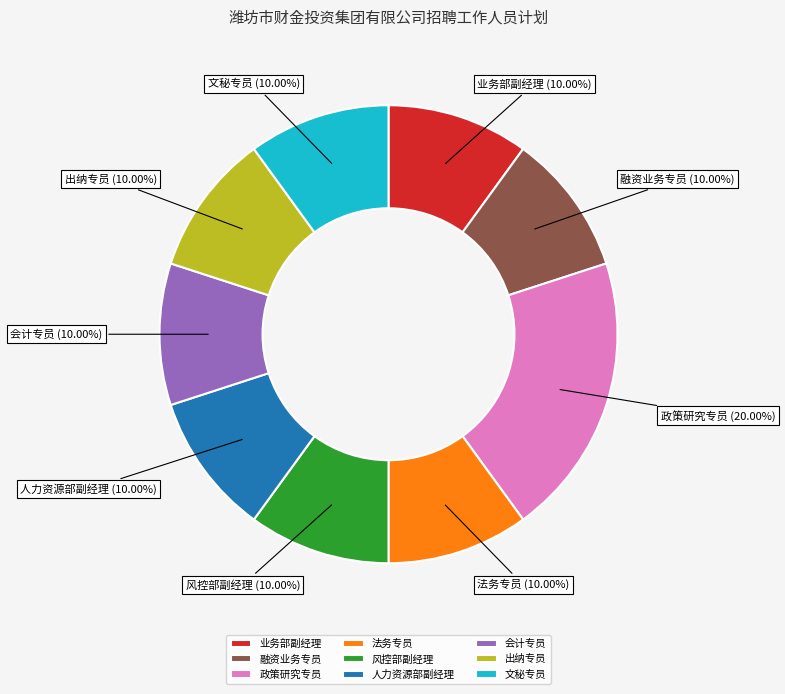

What is the total percentage of 业务部副经理 and 人力资源部副经理?

20.0%